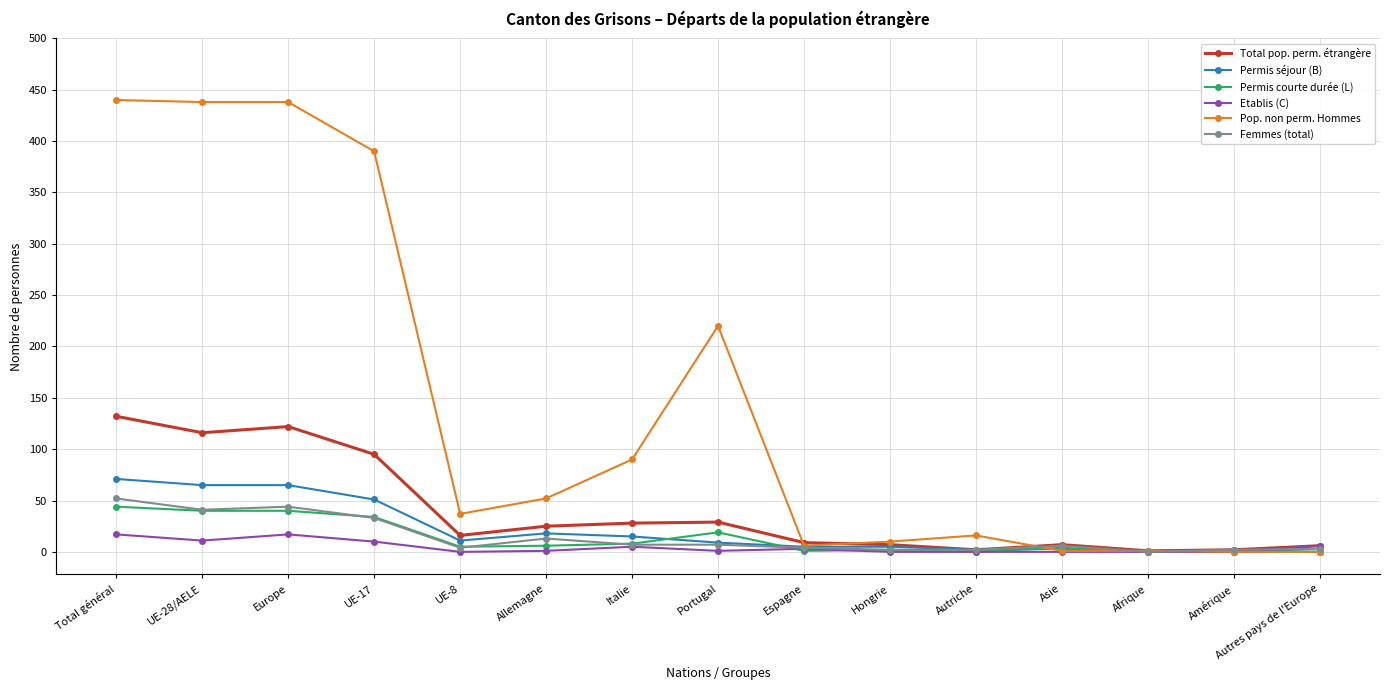

Does the chart have visible grid lines?

Yes